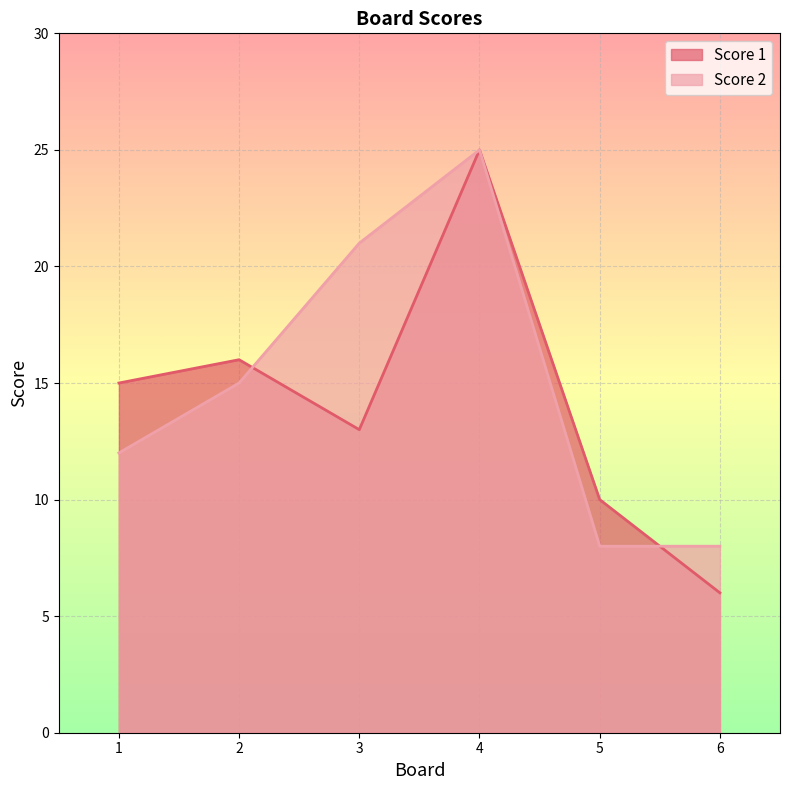

In Score 2, how many points are higher than both neighbors (excluding endpoints)?

1